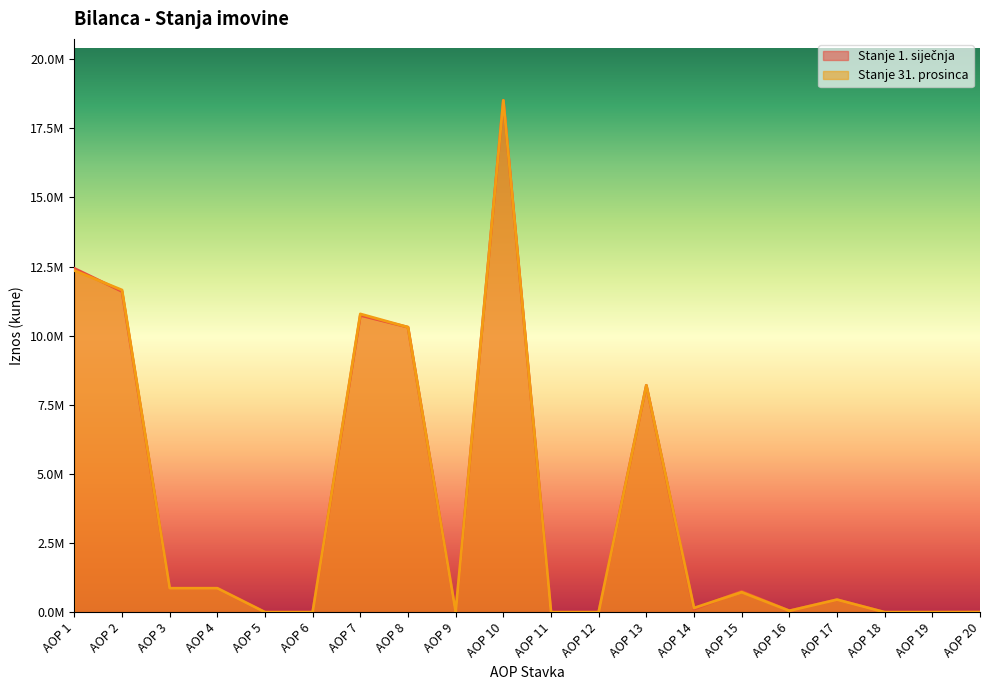

What is the difference between the Stanje 31. prosinca values at AOP 10 and AOP 14?

18360035